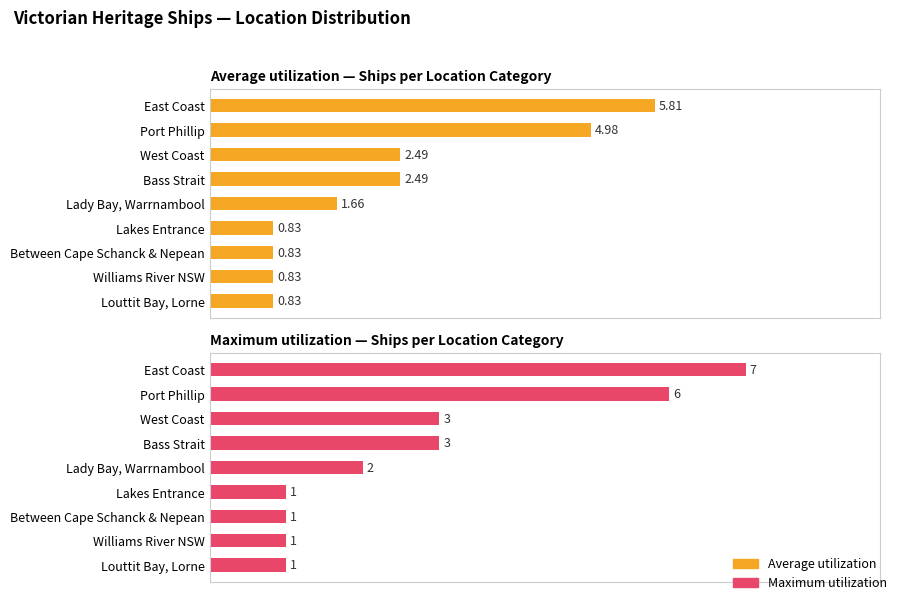

What is the maximum value for Average utilization?

5.8